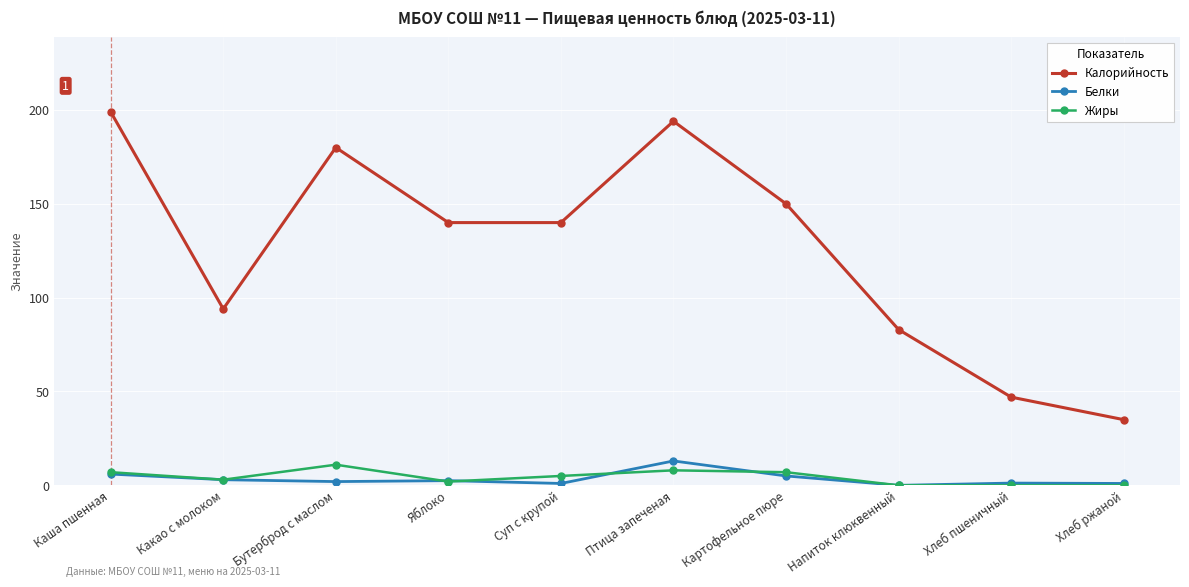

How many data points does each series have?

10